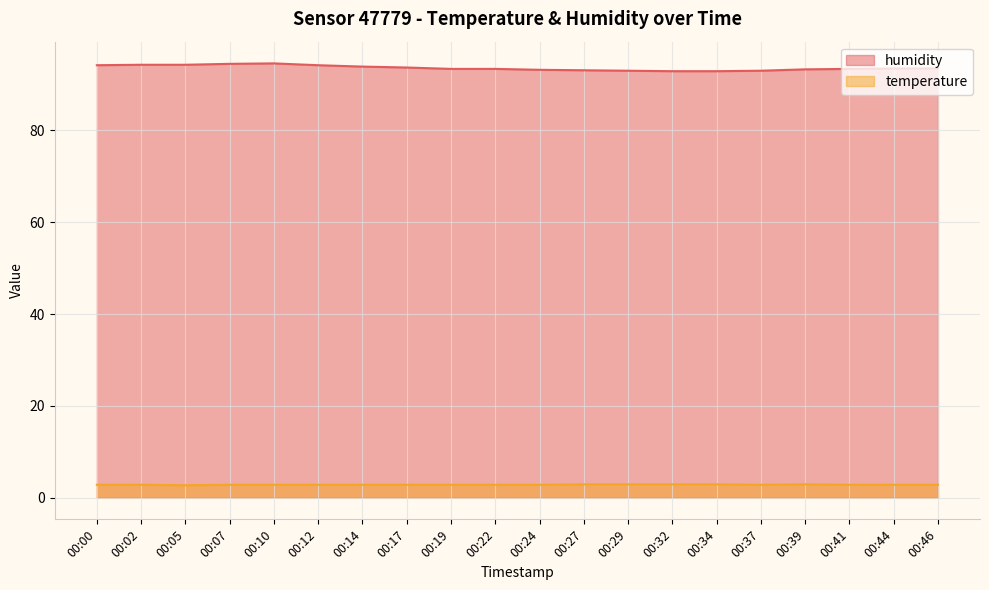

Which has a higher value, 00:27 or 00:46?

00:46